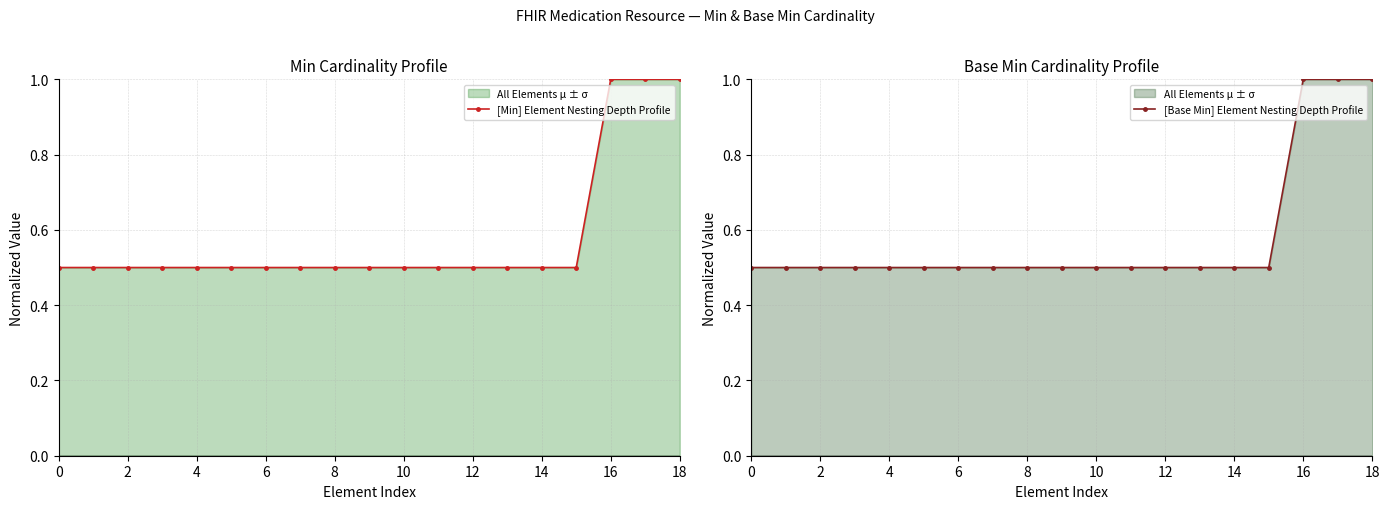

List the series in order of their peak value, lowest first.

[Min] Element Nesting Depth Profile, [Base Min] Element Nesting Depth Profile